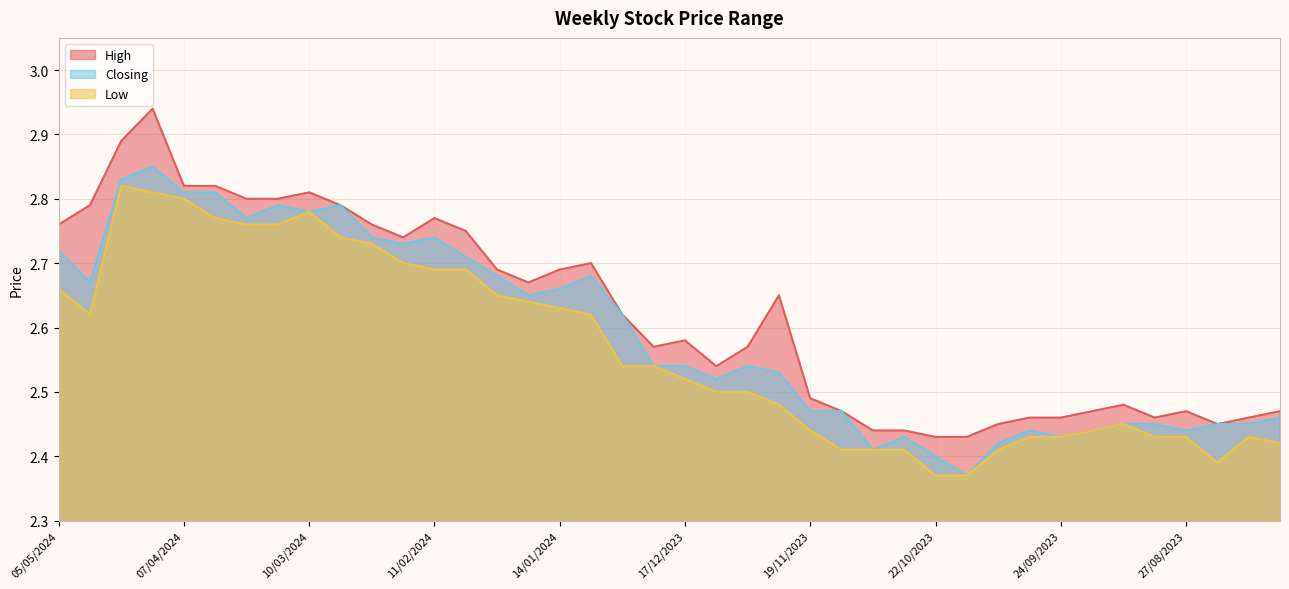

At which category is the sum across all series the highest?

14/04/2024